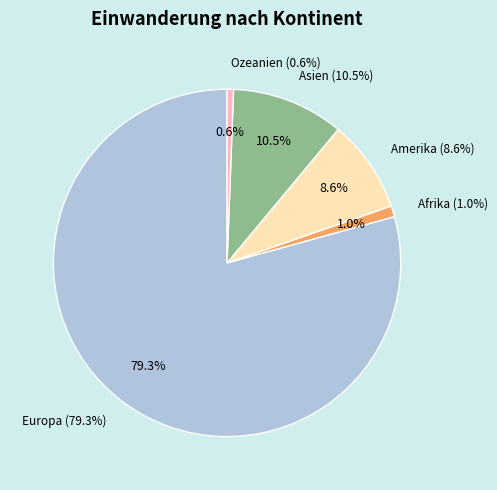

To the nearest percent, what is the difference between the Europa and Afrika slice percentages?

78%